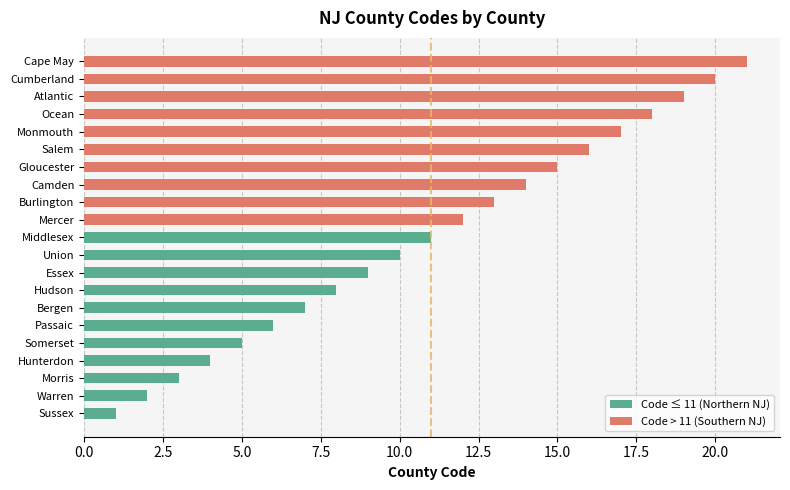

What value does the data have at Mercer, to the nearest 10?

10